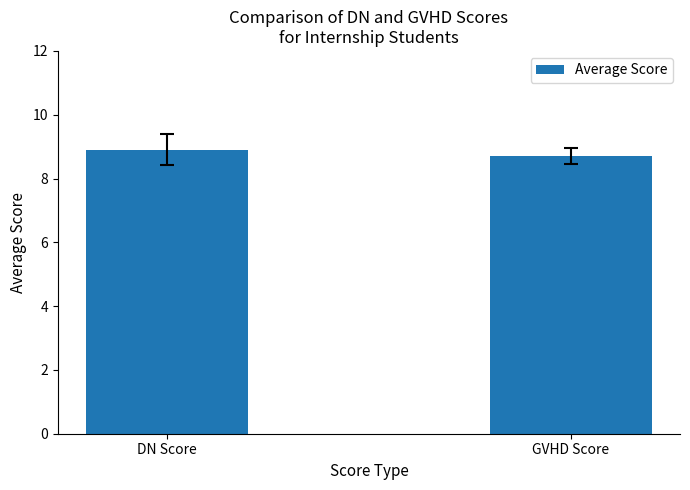

Reading left to right, extract all data points from this chart.

DN Score=8.9	GVHD Score=8.7